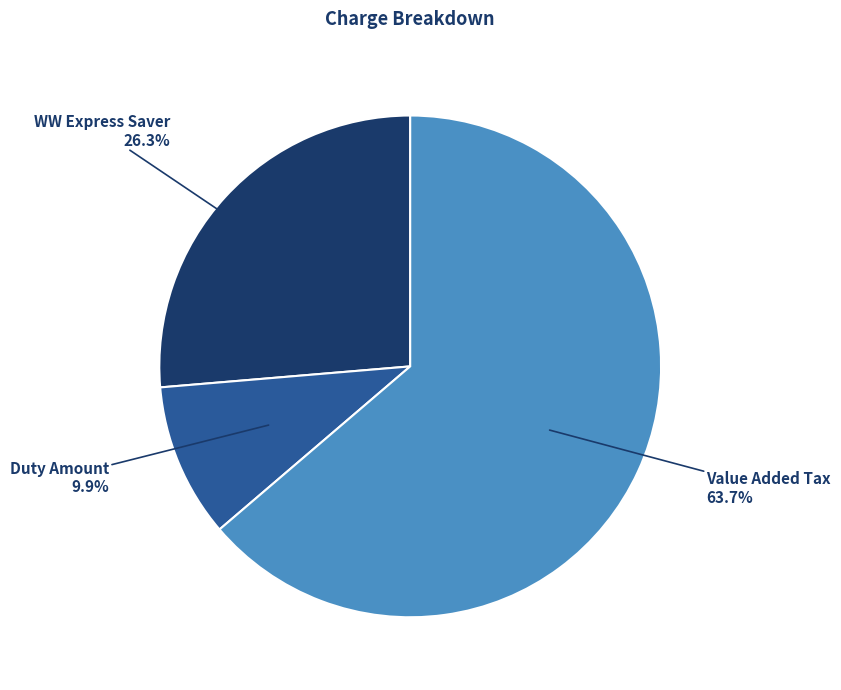

What percentage is the WW Express Saver slice, to the nearest percent?

26%